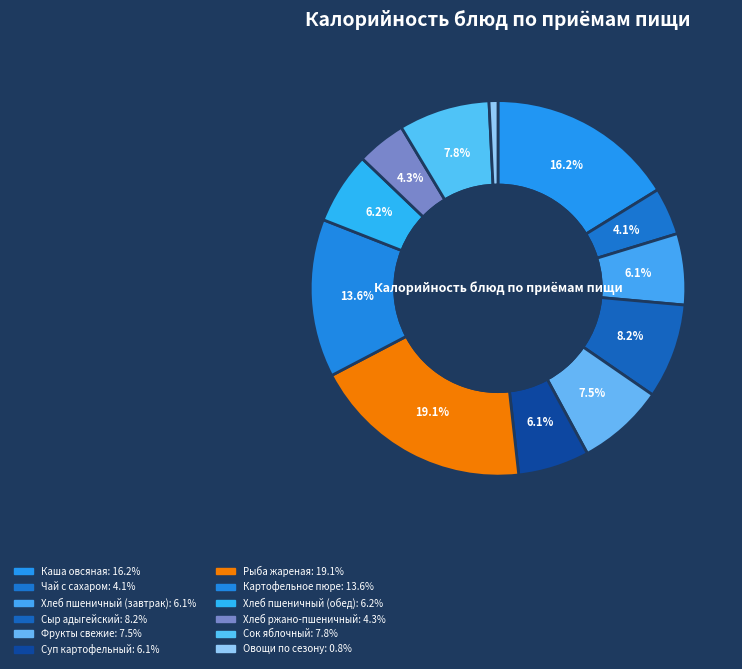

Is there a majority slice in this chart?

No